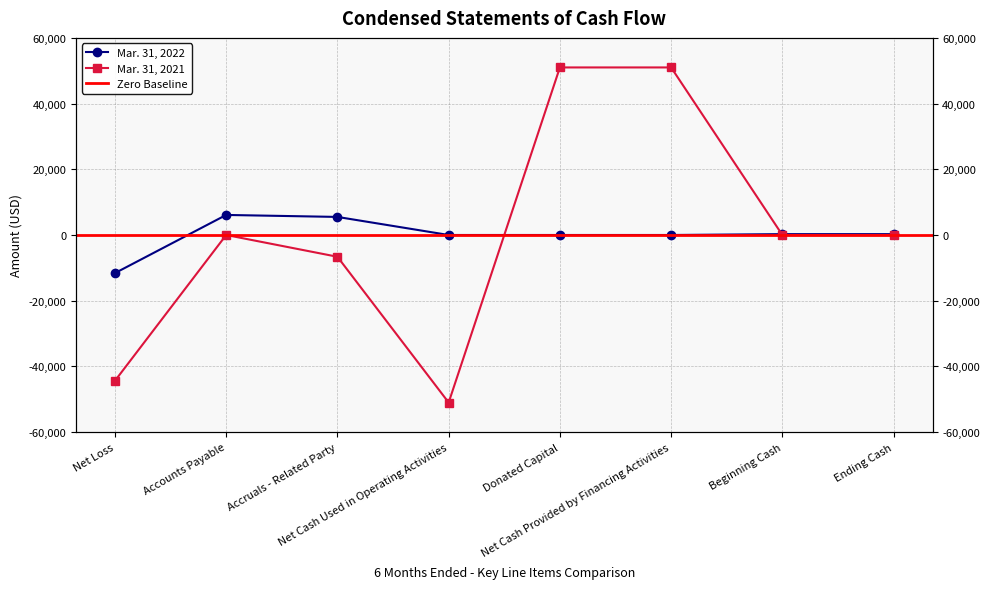

Reading left to right, extract all data points from this chart.

Mar. 31, 2022: -11603	6103	5500	0	0	0	262	262
Mar. 31, 2021: -44375	0	-6629	-51004	51004	51004	0	0